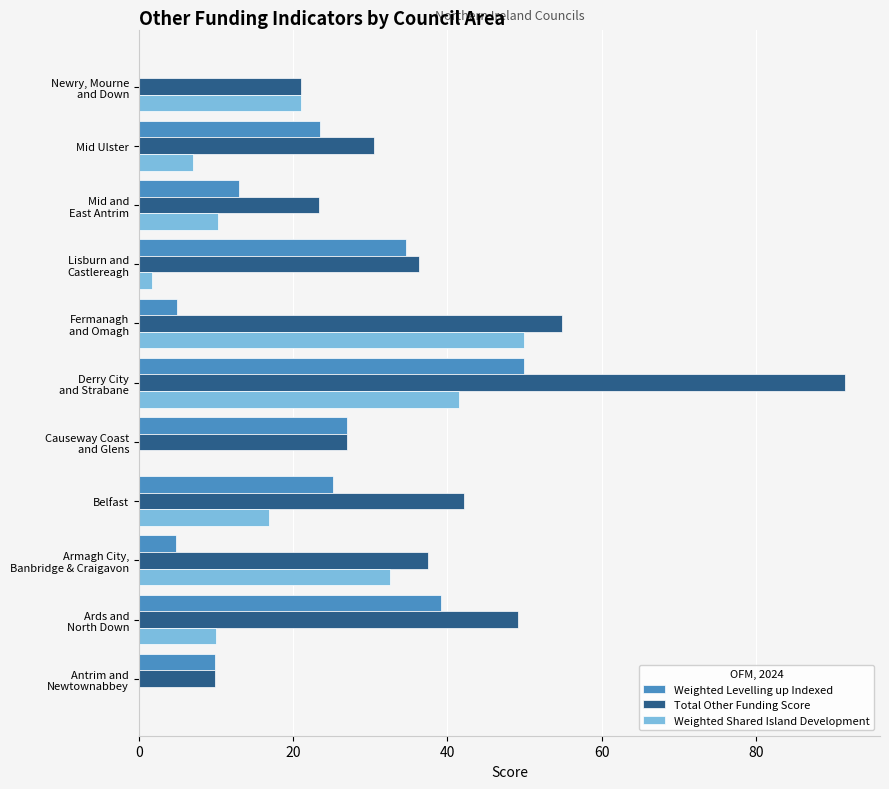

Which series has the largest total across all categories?

Total Other Funding Score